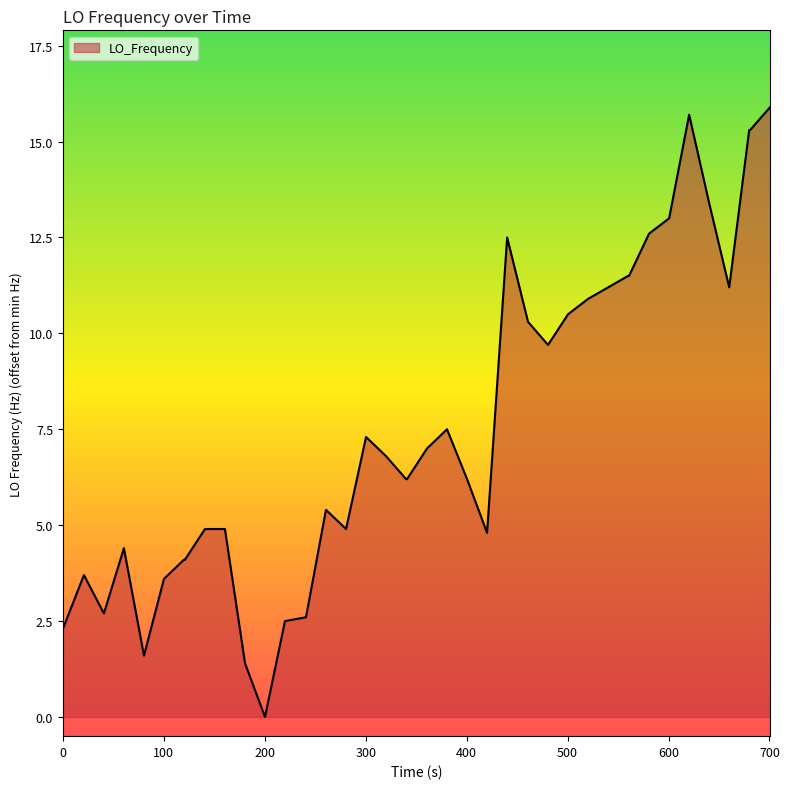

What is the maximum value shown in the chart?

15.9